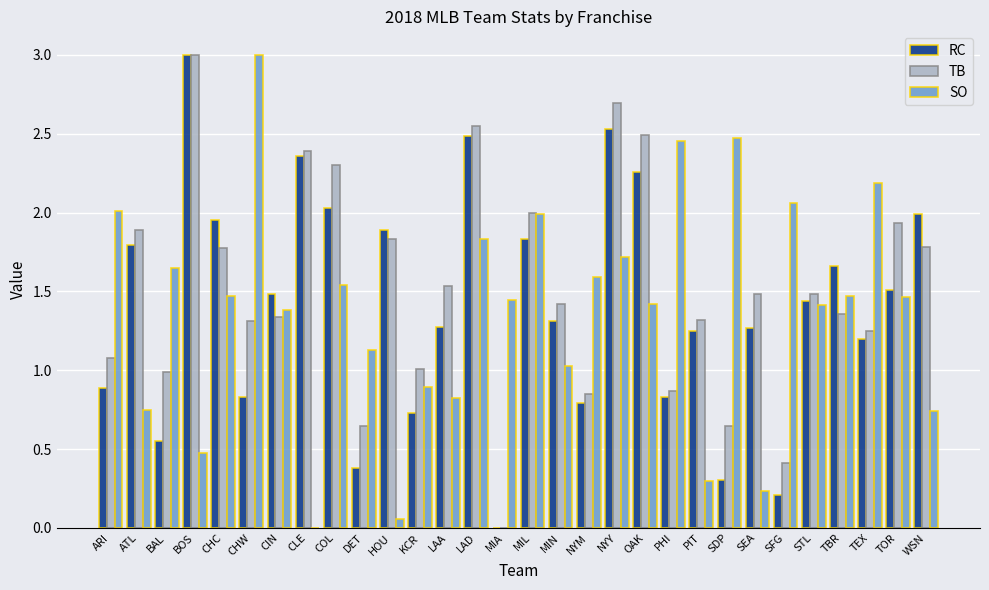

Is it true that RC equals 5.1 at BOS?

False